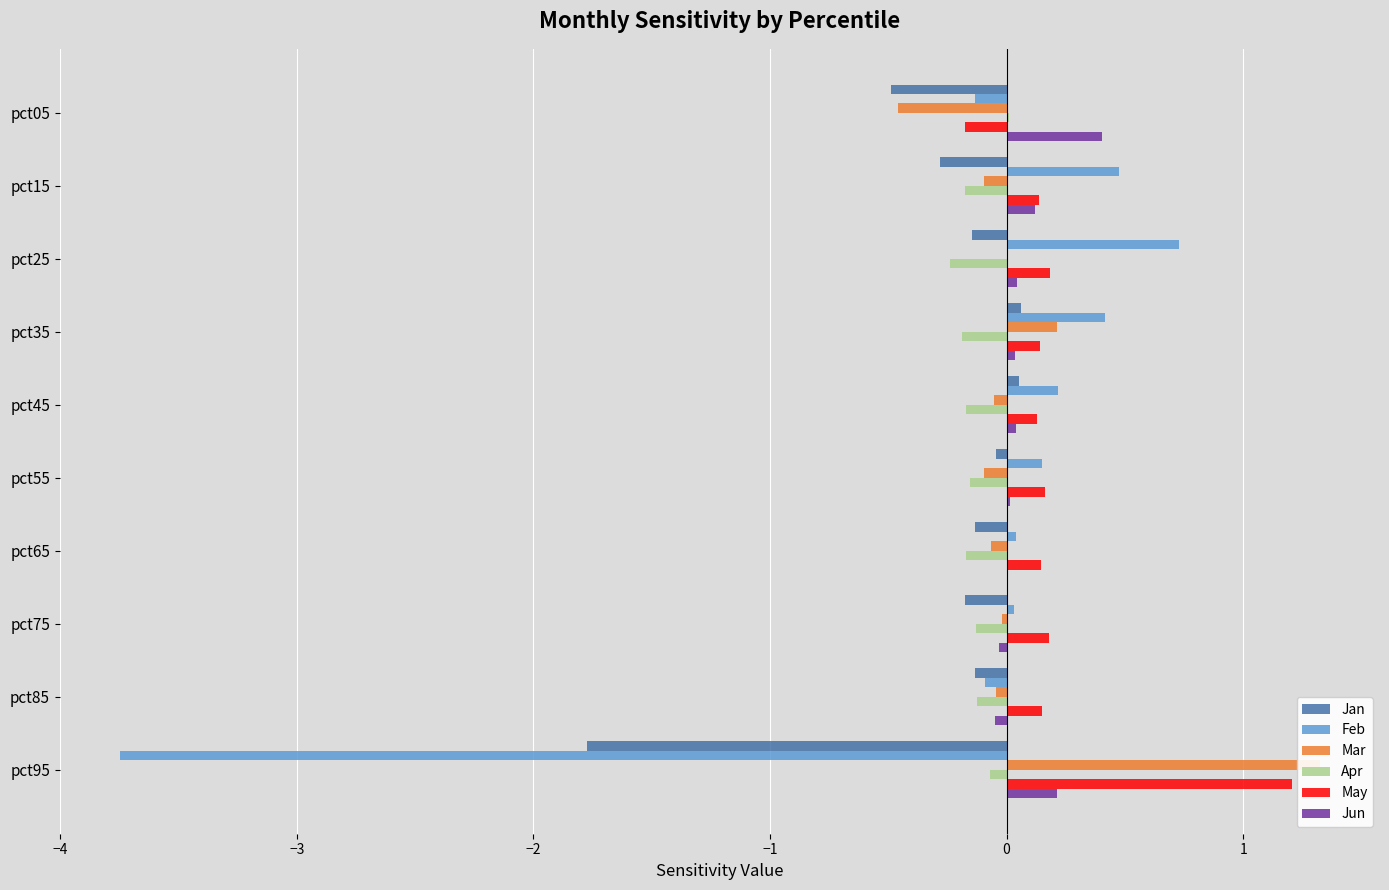

What is the greatest value displayed?

1.3